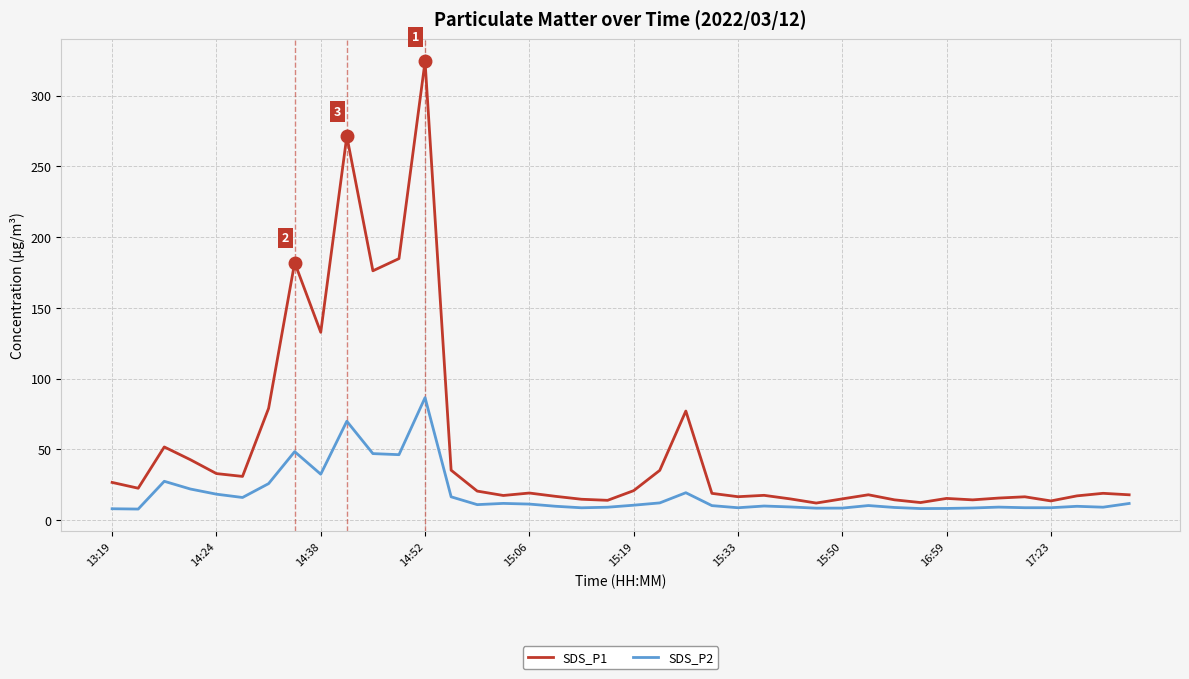

List the series in order of their overall mean, highest first.

SDS_P1, SDS_P2